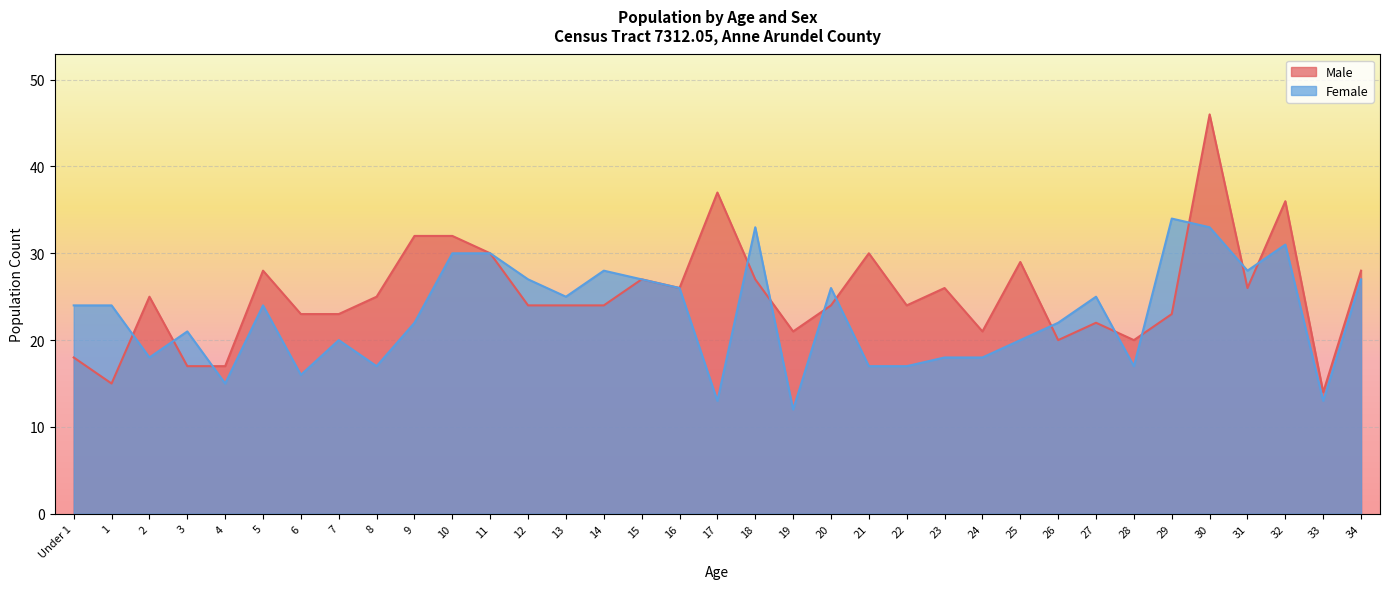

Count the number of data series in this chart.

2